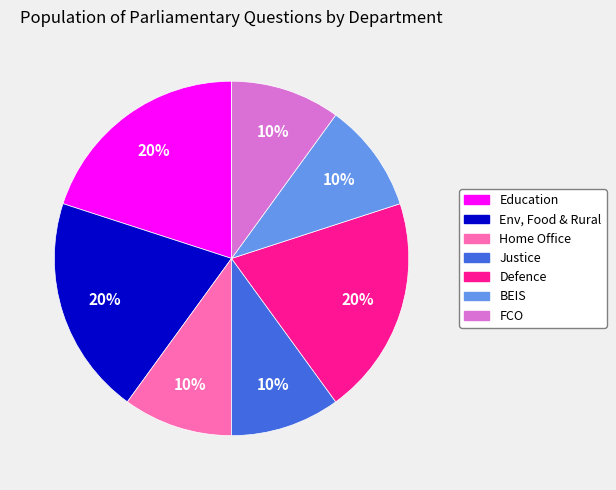

To the nearest percent, what is the difference between the largest and smallest slice percentages?

10%